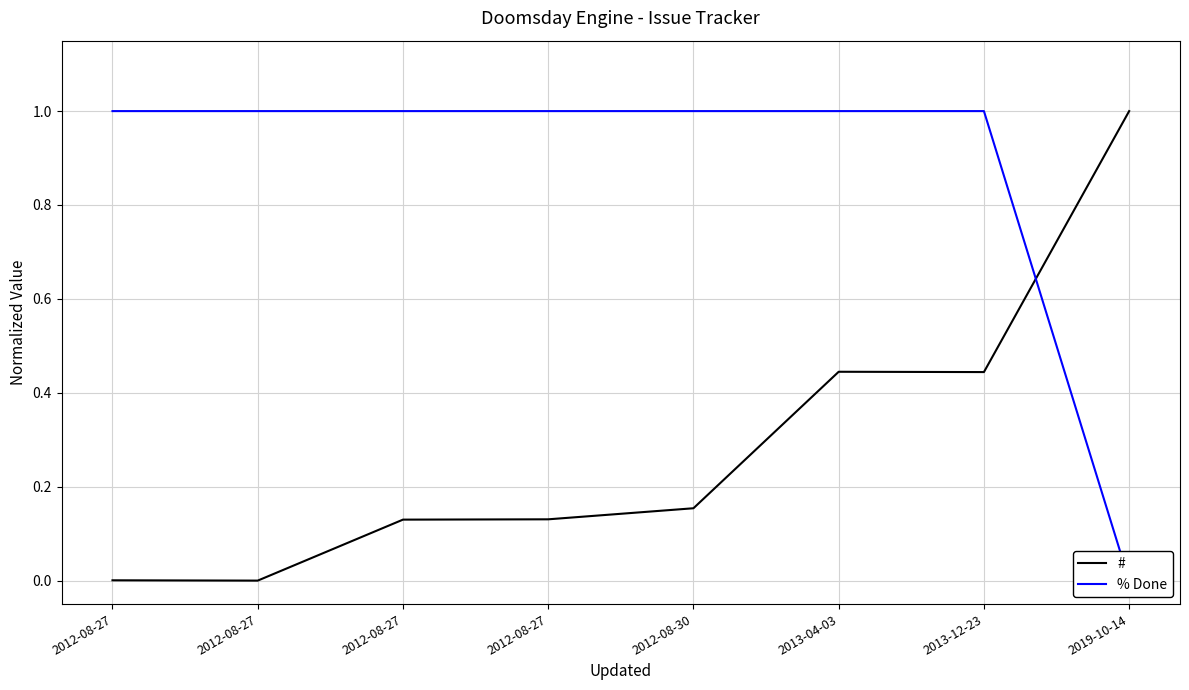

What is the maximum value for % Done?

1.0